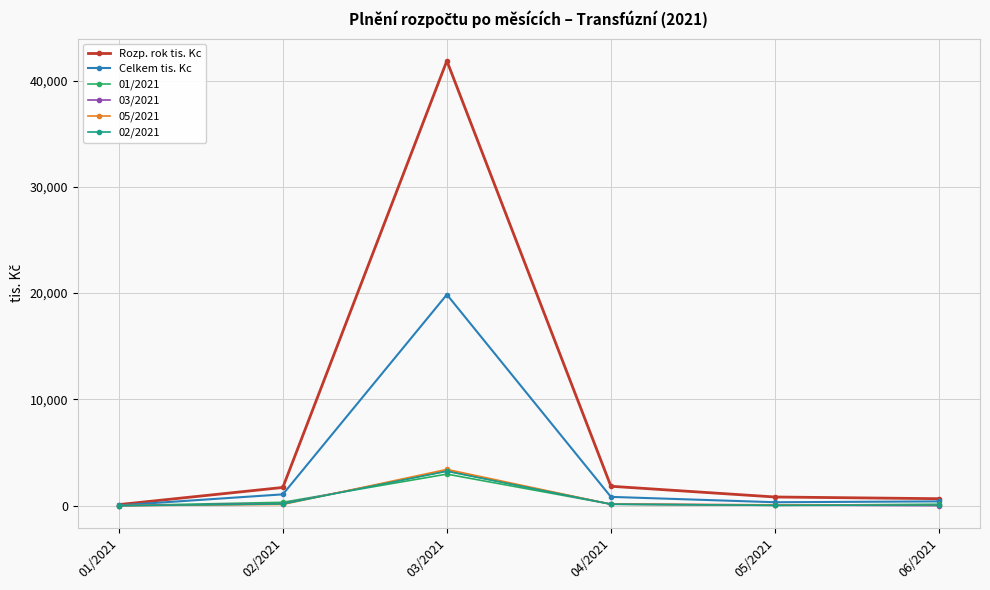

What value does the 05/2021 series have at 03/2021?

3414.1